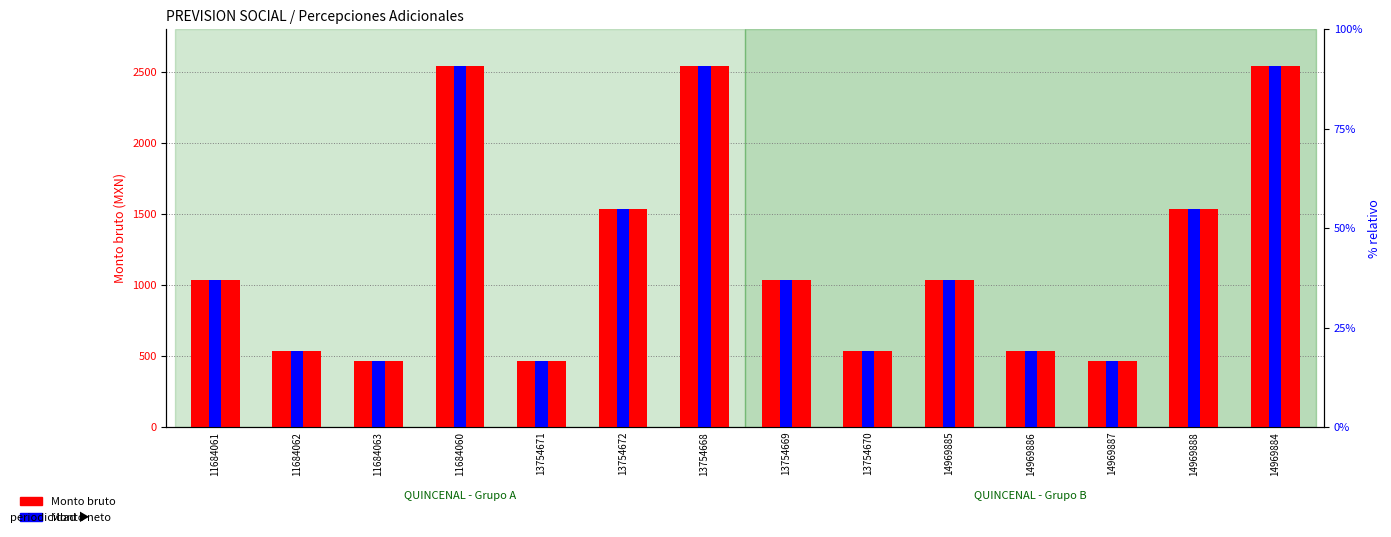

At 13754668, list the series in order from smallest to largest.

Monto bruto, Monto neto